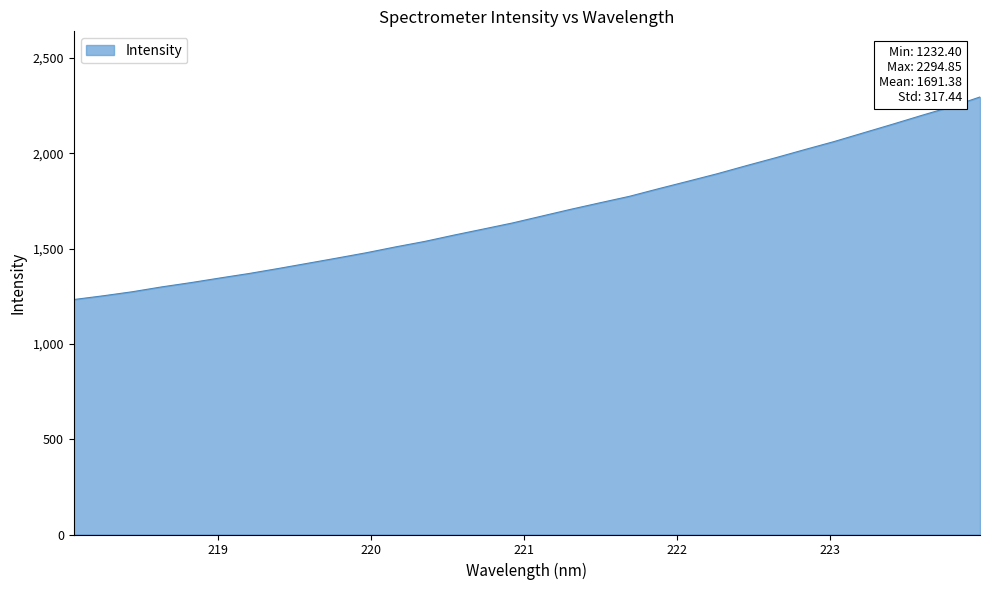

Reading left to right, list all the values displayed in this chart.

1232.4	1251.9	1273.2	1298.6	1321.1	1345.5	1369.2	1395.4	1422.6	1450.0	1477.9	1508.6	1537.3	1570.5	1602.2	1634.2	1670.1	1706.0	1740.2	1773.8	1813.9	1852.8	1892.1	1934.6	1976.1	2019.0	2060.8	2106.3	2151.7	2198.1	2243.1	2294.9